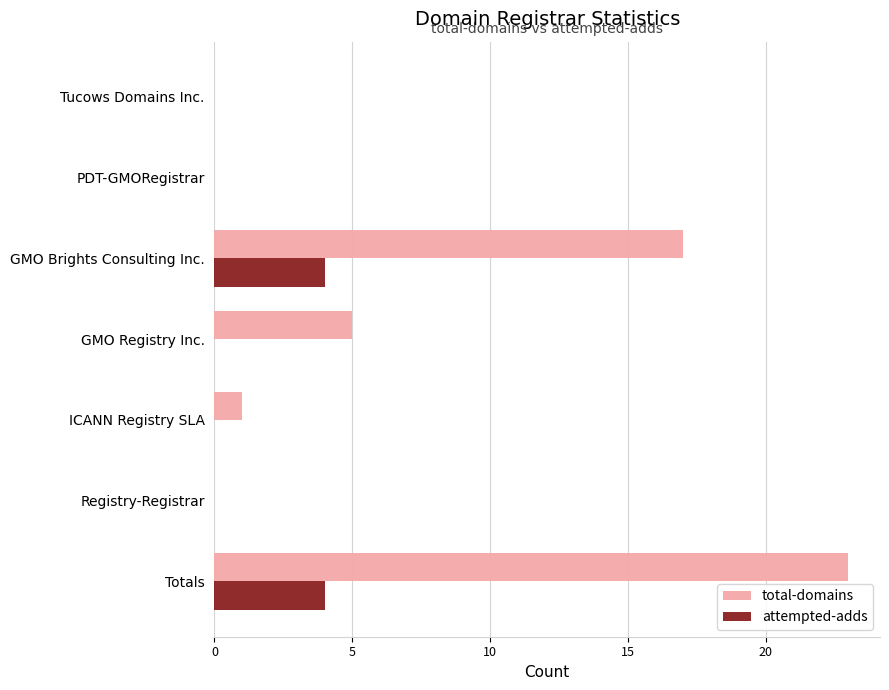

What is the highest value of the attempted-adds series?

4